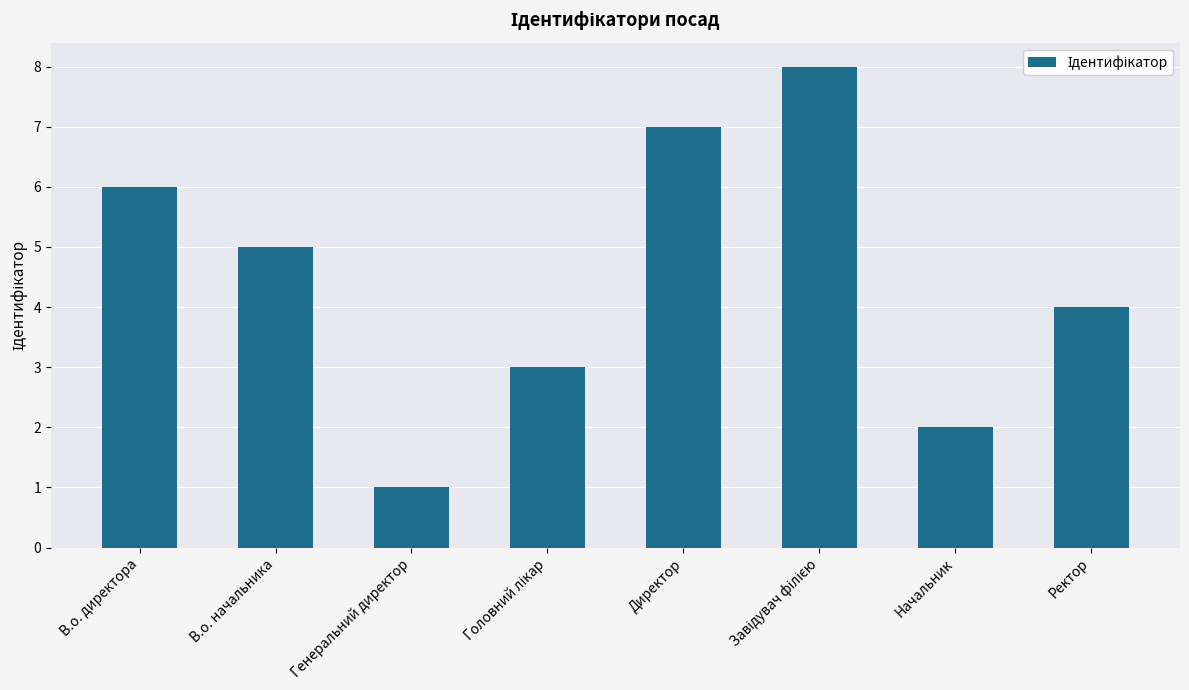

True or false: the data shows 9 at В.о. директора.

False